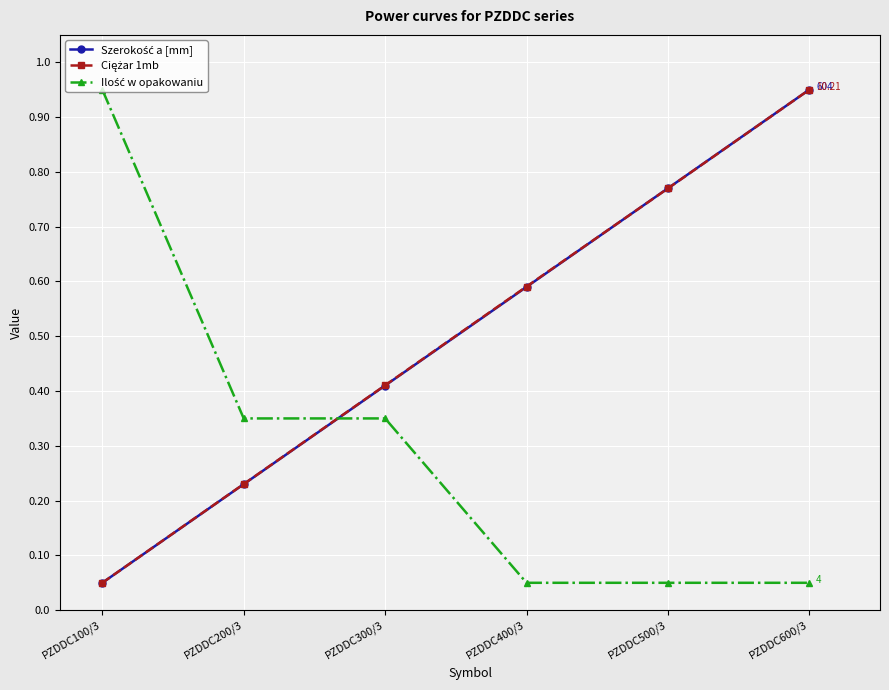

What is the difference between the highest and lowest values at PZDDC500/3?

0.7